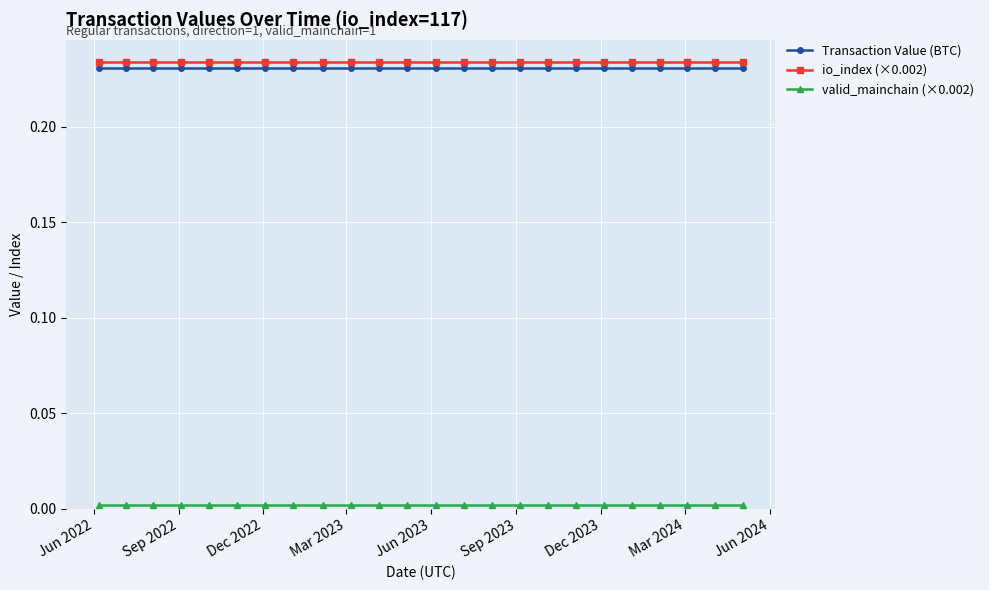

Count the number of categories in the chart.

24